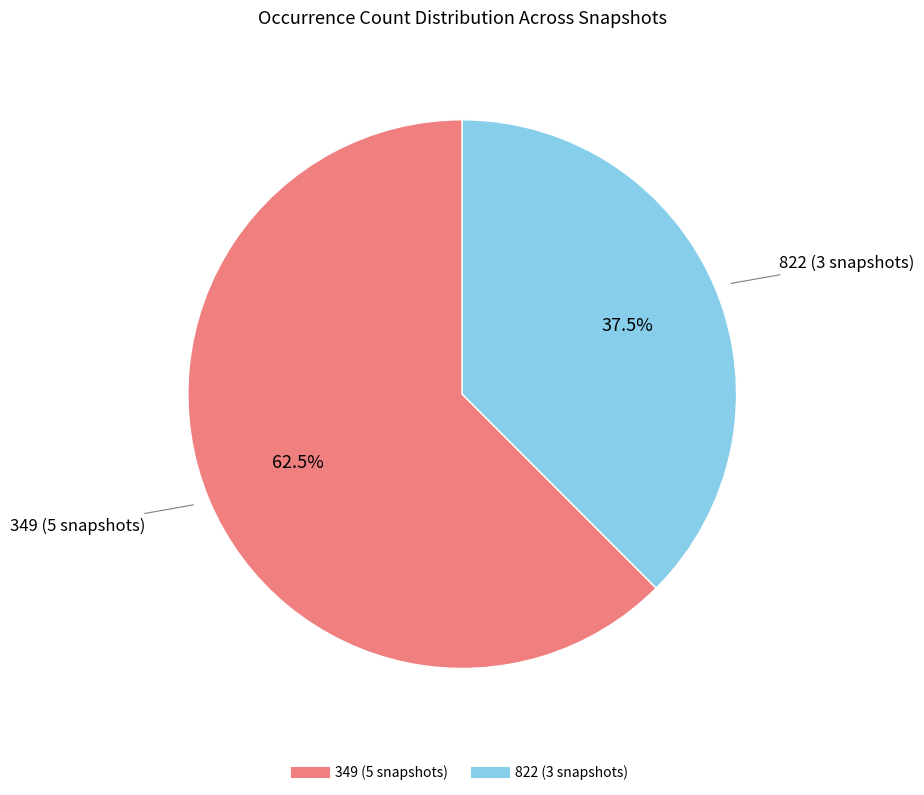

Does any single category account for the majority?

Yes